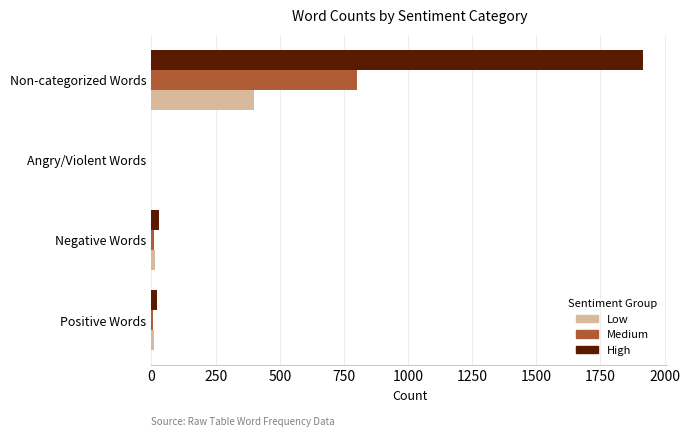

At which category is the sum across all series the highest?

Non-categorized Words